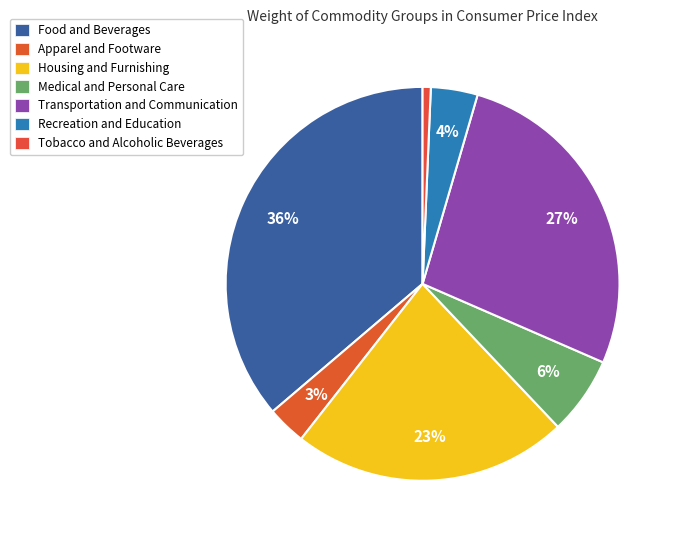

Which category has the smallest portion of the pie?

Tobacco and Alcoholic Beverages